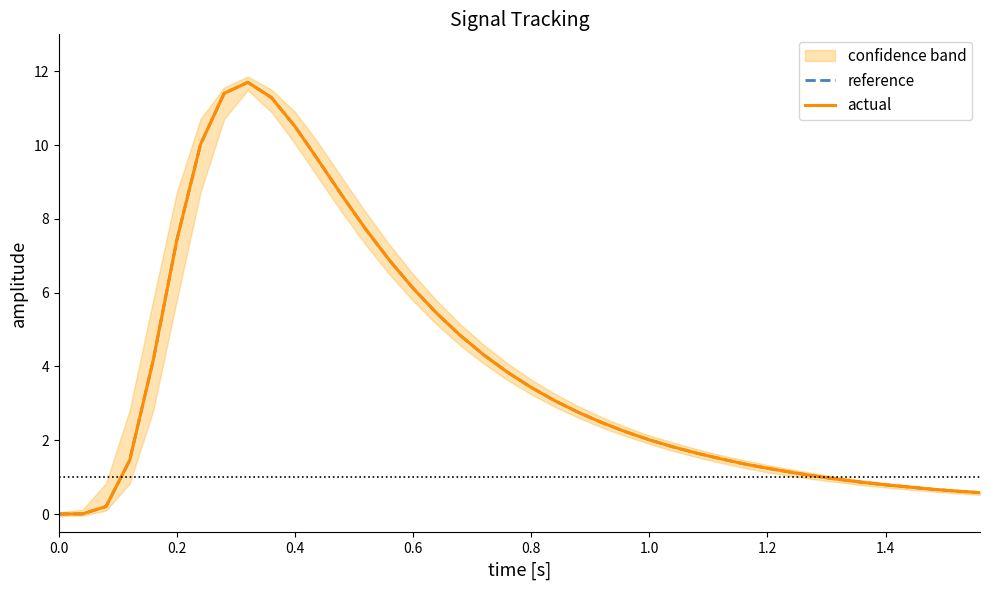

Is this an area chart (filled region under the line)?

No